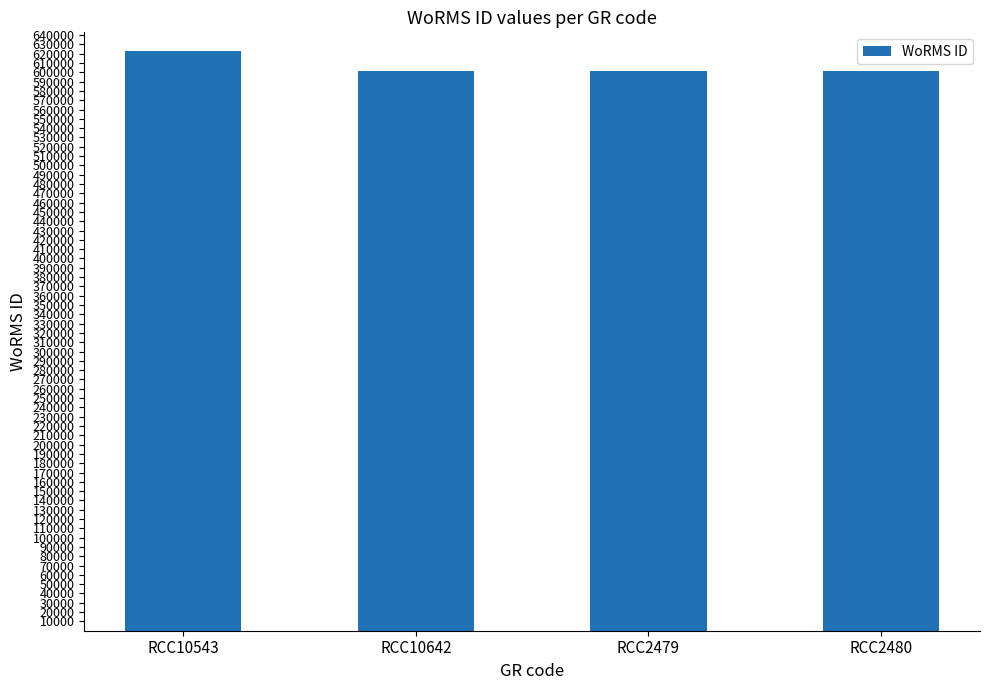

What is the maximum value shown in the chart?

623007